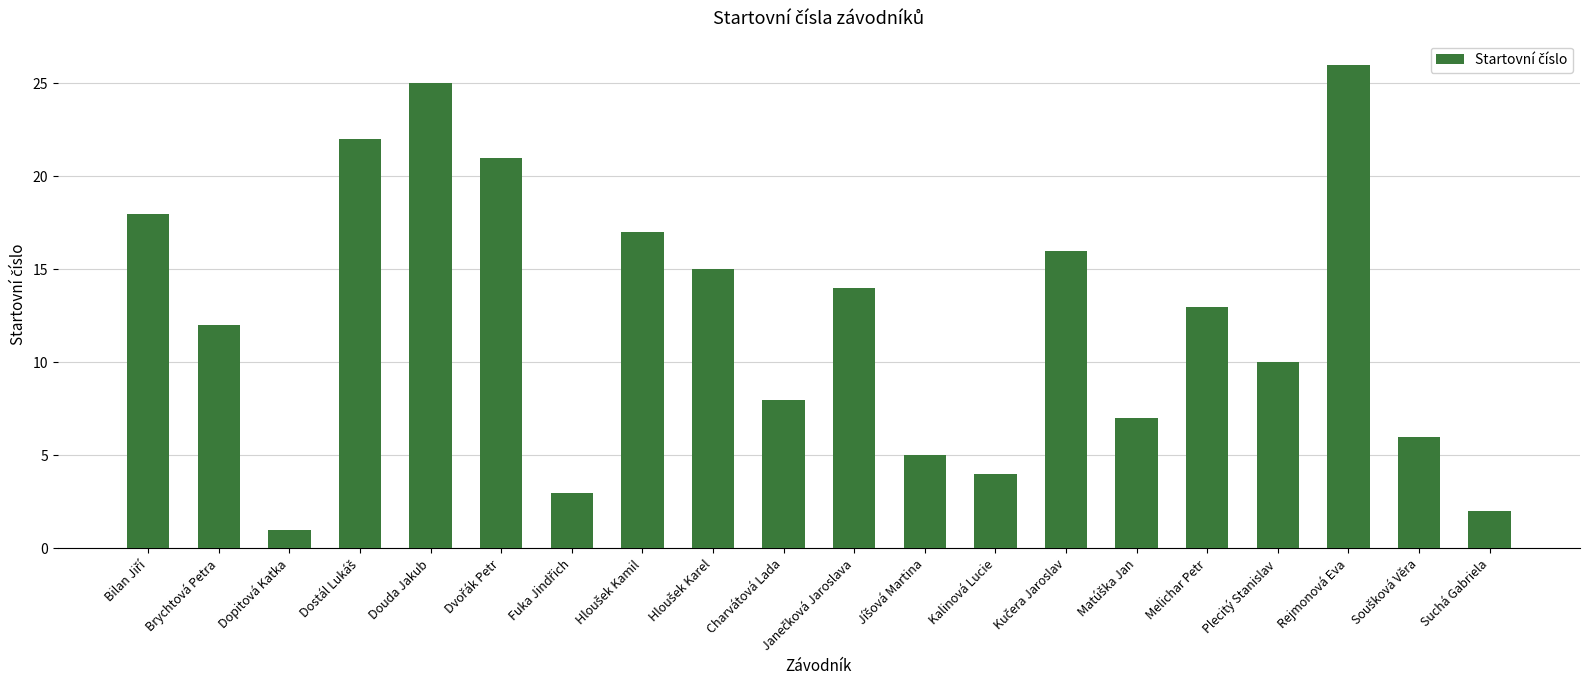

Reading left to right, extract all data points from this chart.

18	12	1	22	25	21	3	17	15	8	14	5	4	16	7	13	10	26	6	2